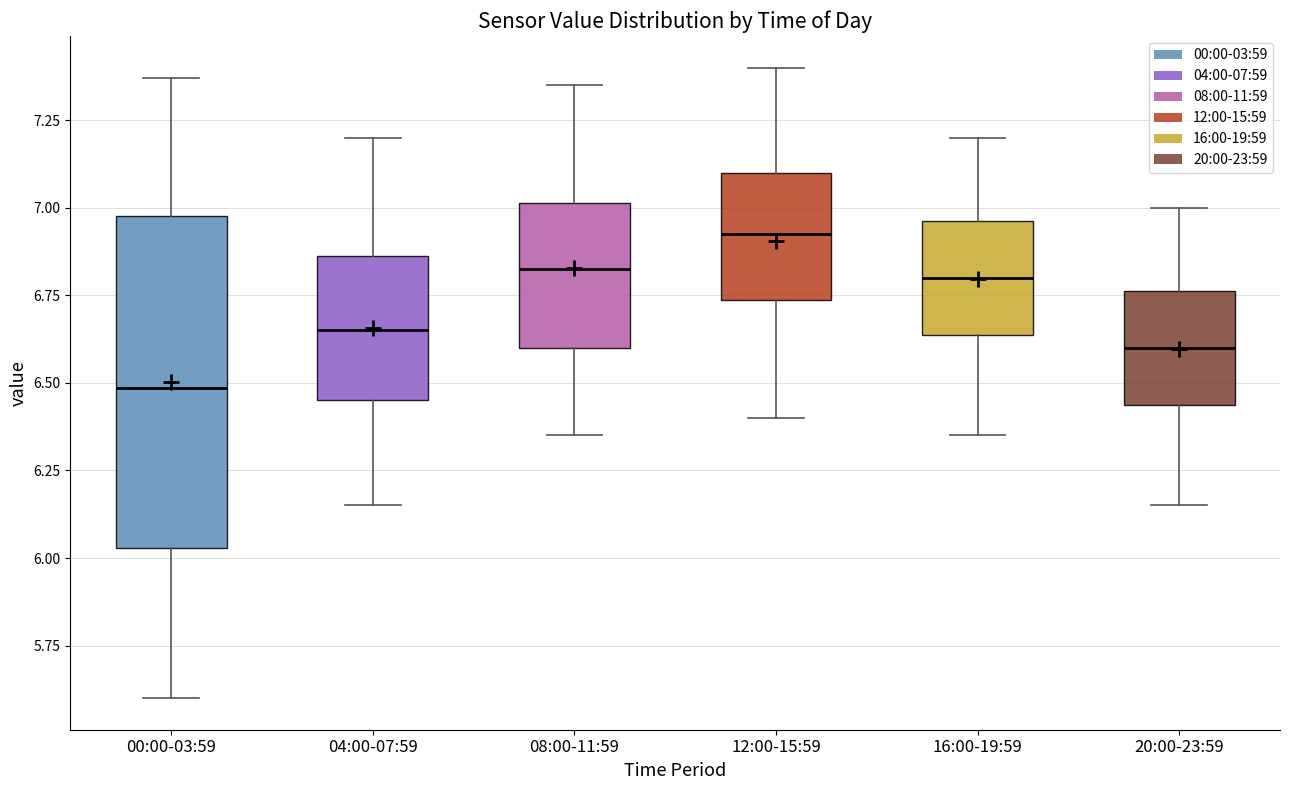

Which box has the highest median line?

12:00-15:59